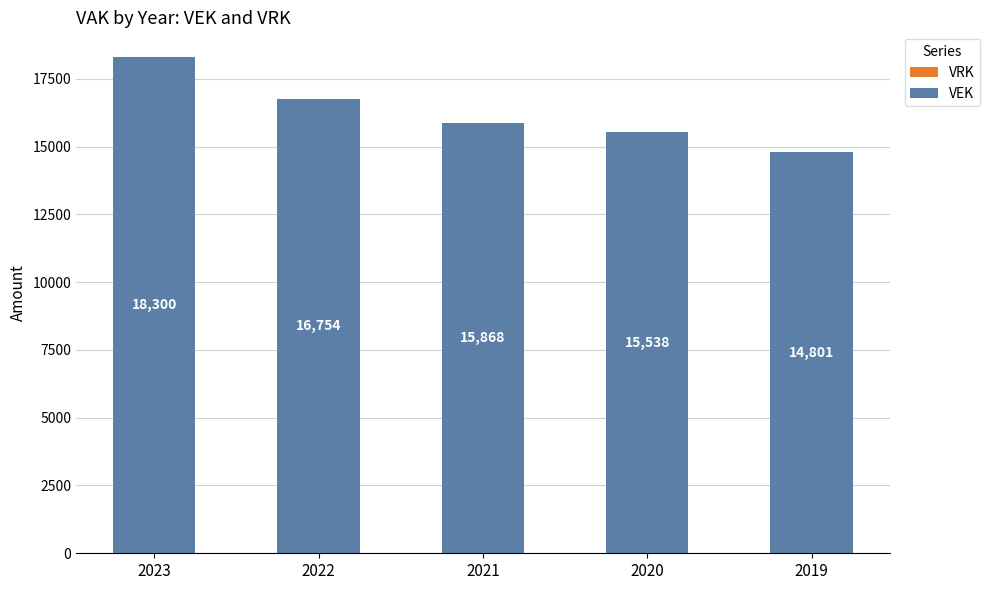

Are the bars horizontal?

No